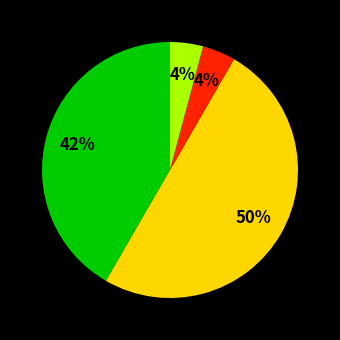

To the nearest percent, what is the average slice percentage?

25%